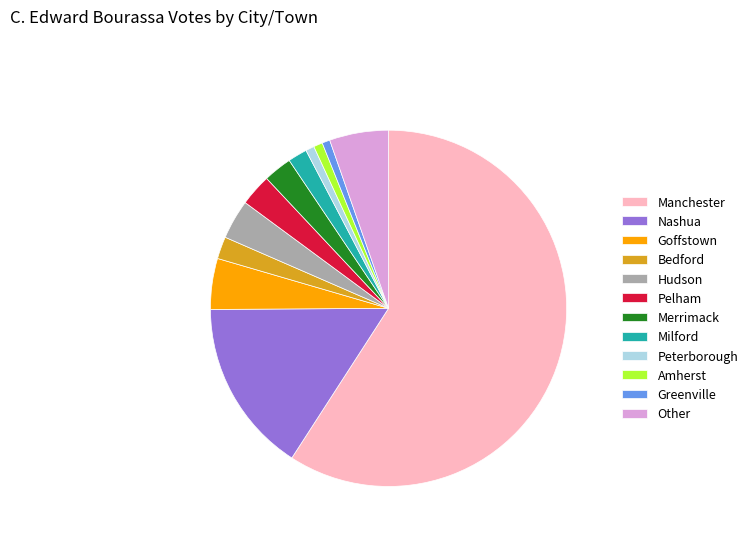

How many slices are in this pie chart?

12